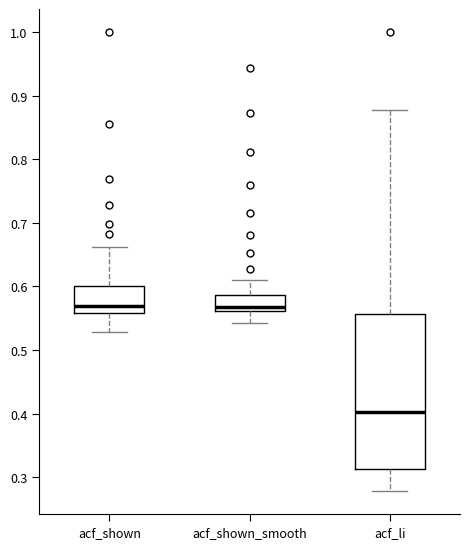

Reading left to right, transcribe this box plot: for each box, give where its median line is, the range the box spans, and where its two whiskers end, as read against the y-axis. The values are not printed on the chart, so give them approximately, as read against the axis.

acf_shown: median 0.57, box 0.56 to 0.60, whiskers 0.53 to 0.66
acf_shown_smooth: median 0.57, box 0.56 to 0.59, whiskers 0.54 to 0.61
acf_li: median 0.40, box 0.31 to 0.56, whiskers 0.28 to 0.88